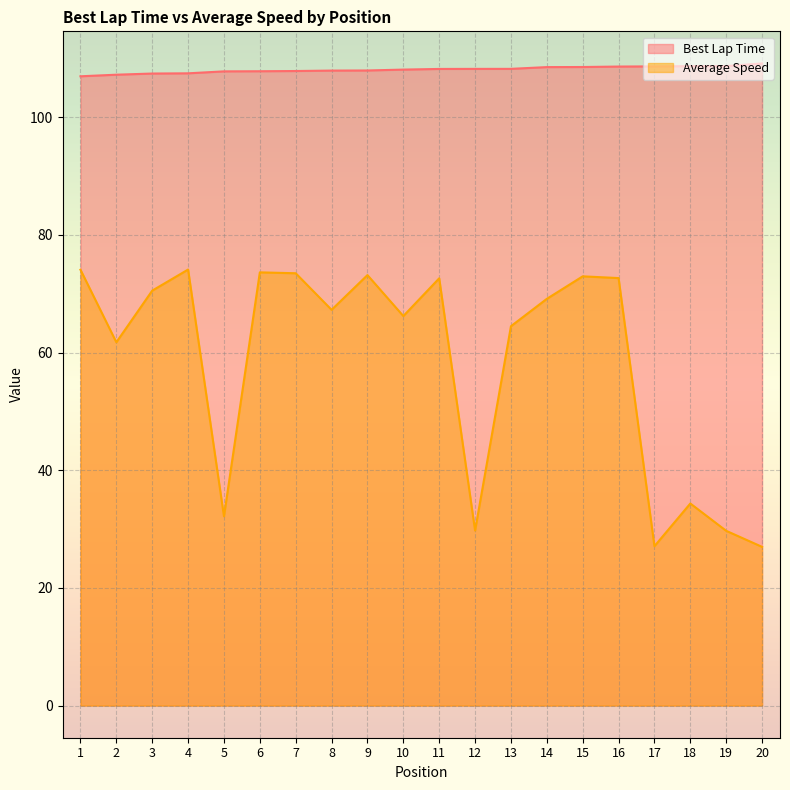

Which series changed the most between 1 and 6?

Best Lap Time